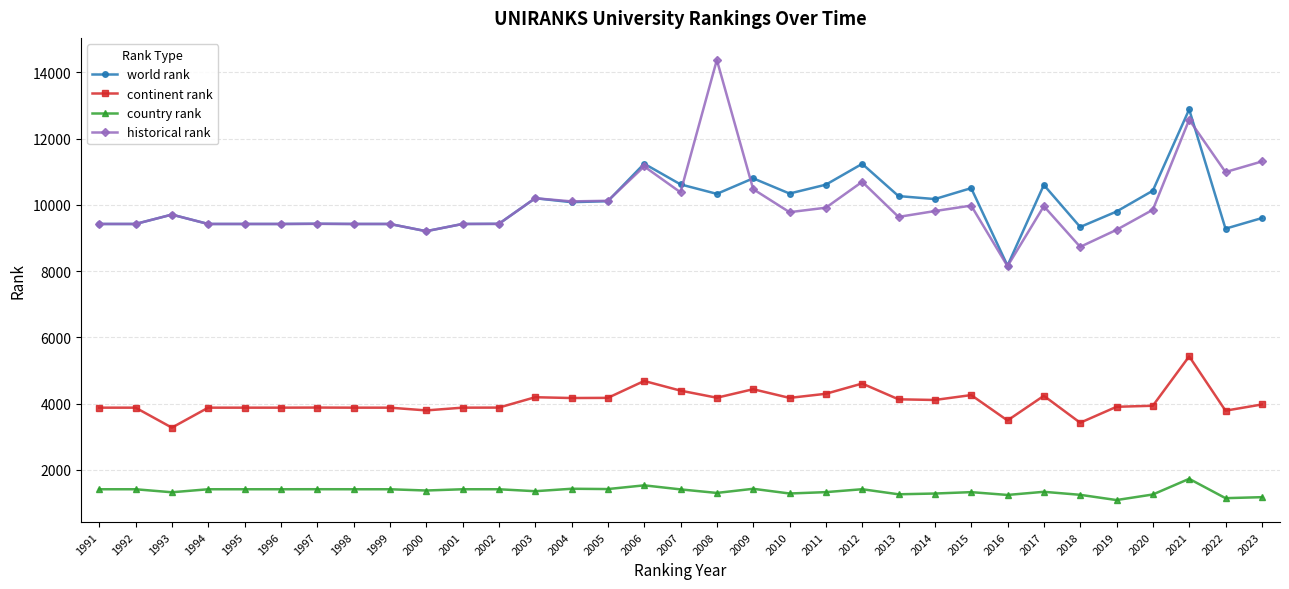

Where is the first local maximum for world rank?

1993